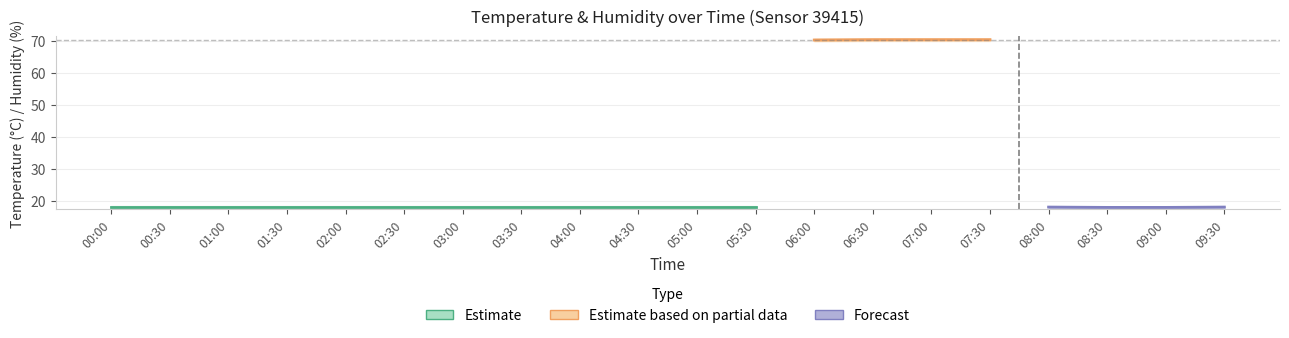

The humidity series shows 40.2 at 04:00. True or false?

False